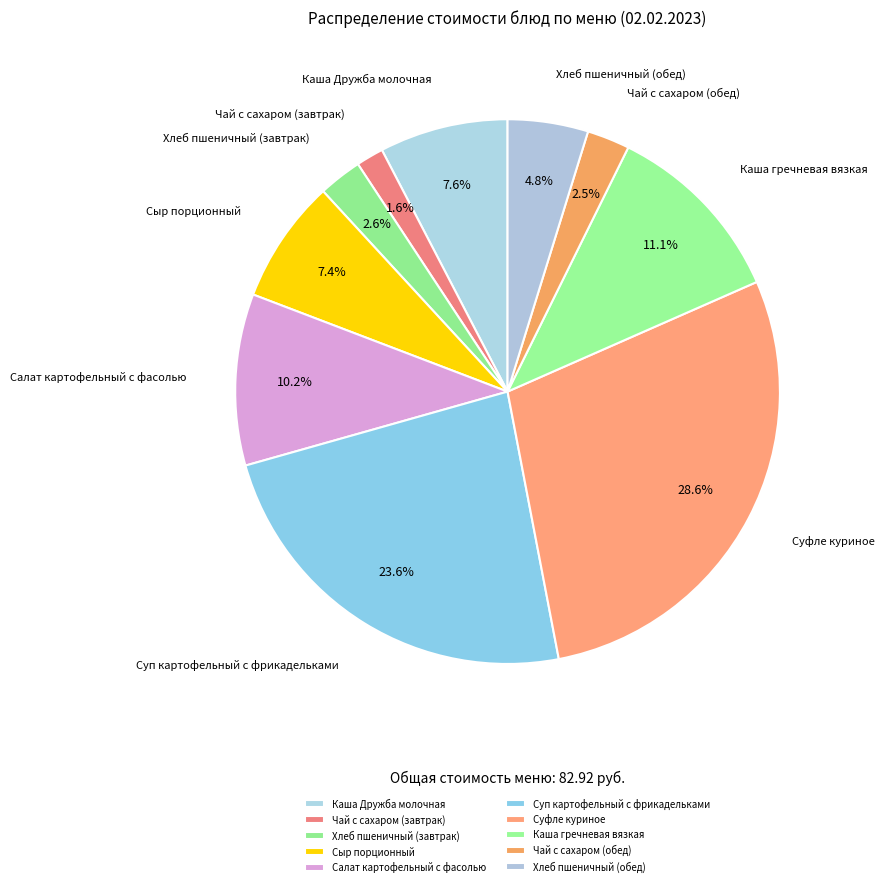

To the nearest percent, what percentage of the pie is Чай с сахаром (завтрак)?

2%